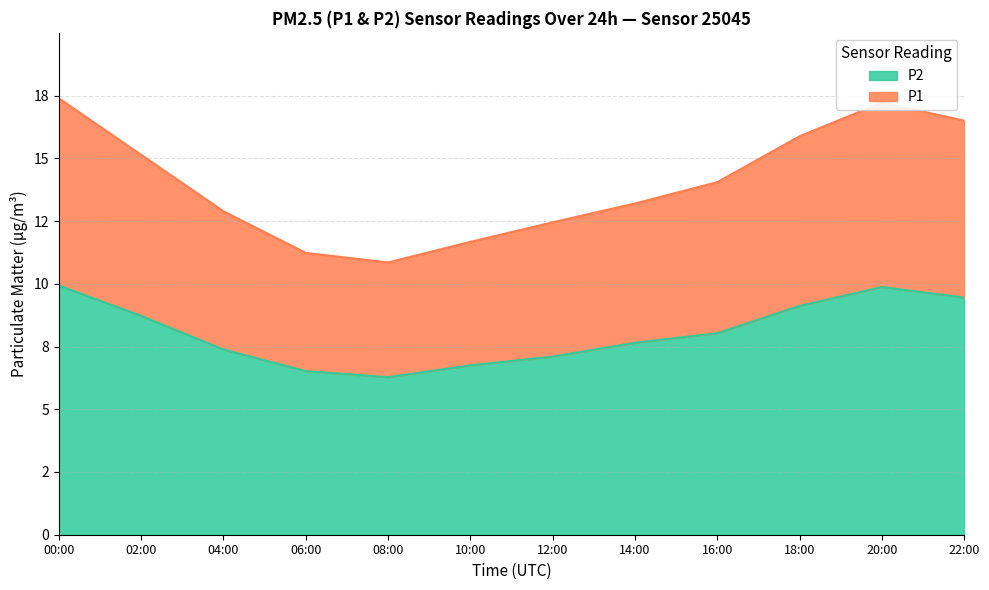

Which series changed the most between 04:00 and 12:00?

P1